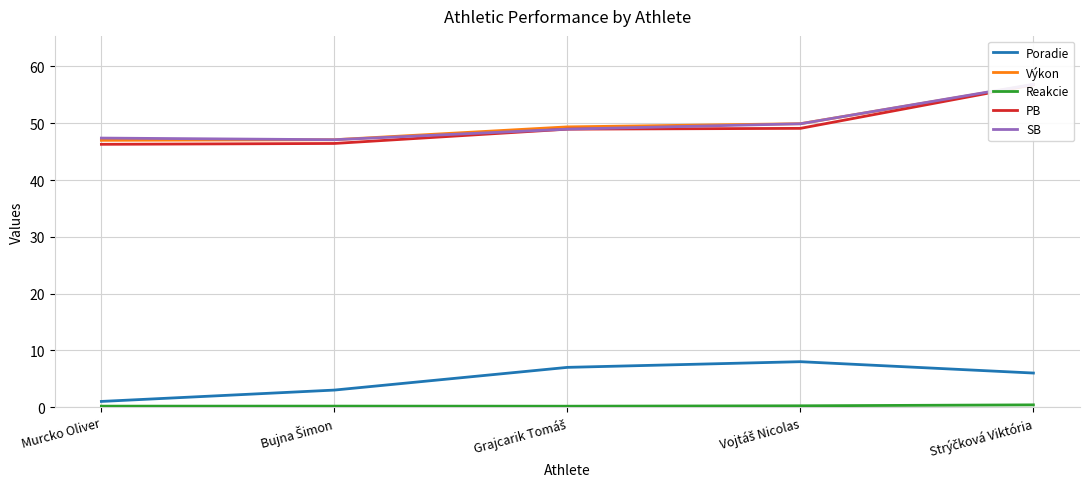

In Reakcie, how many points are higher than both neighbors (excluding endpoints)?

1